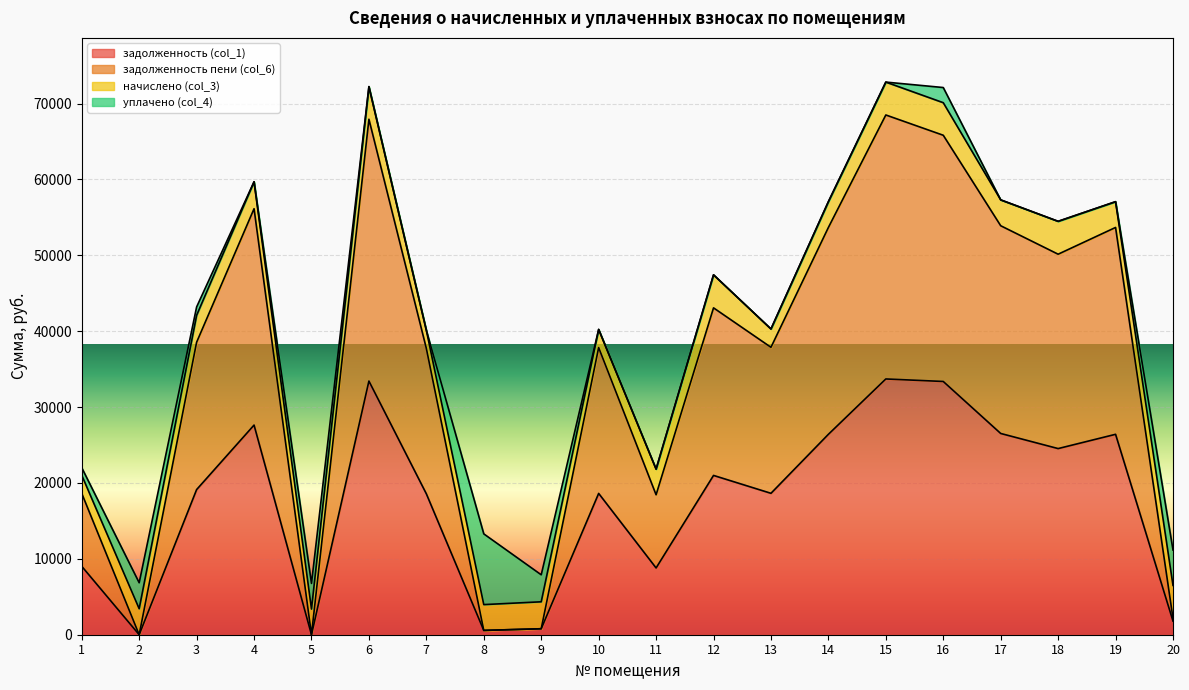

Which has a higher value, 17 or 9?

17